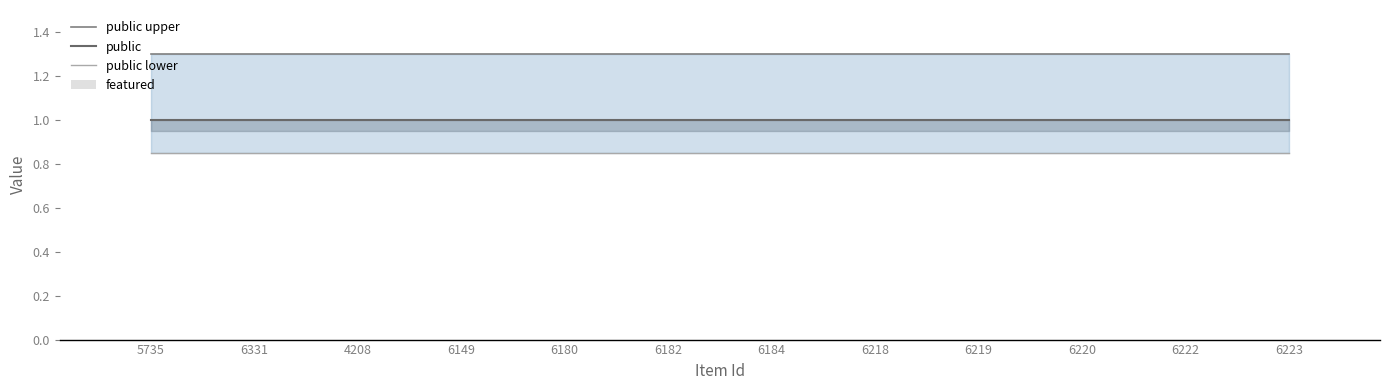

Is it true that featured equals 0.0 at 6184?

True